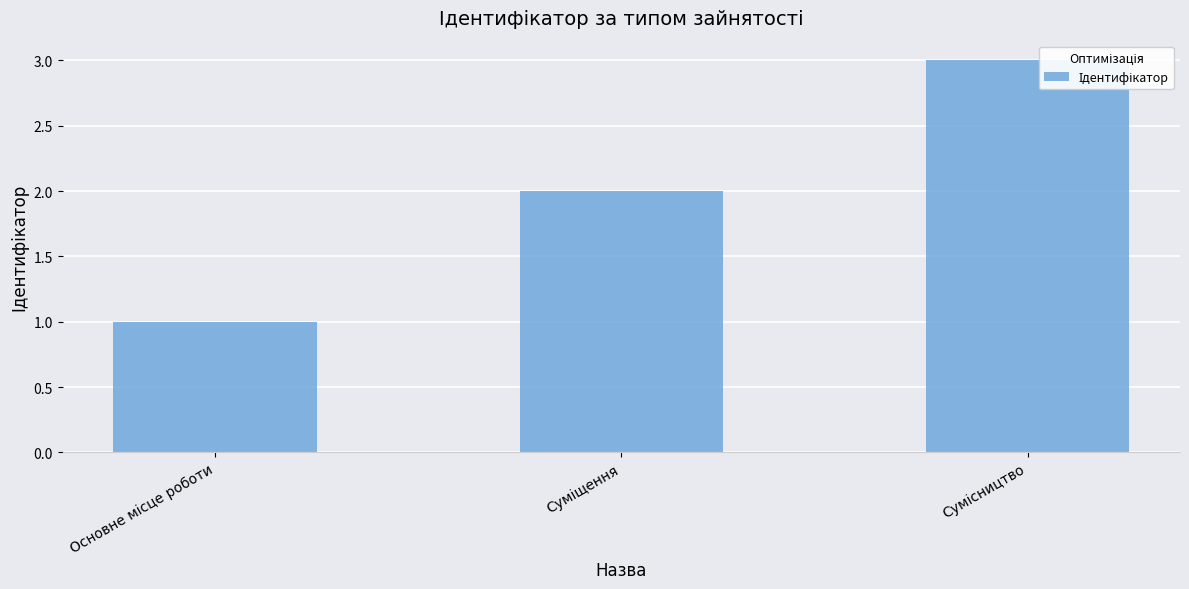

What is the difference between the values at Основне місце роботи and Сумісництво?

2